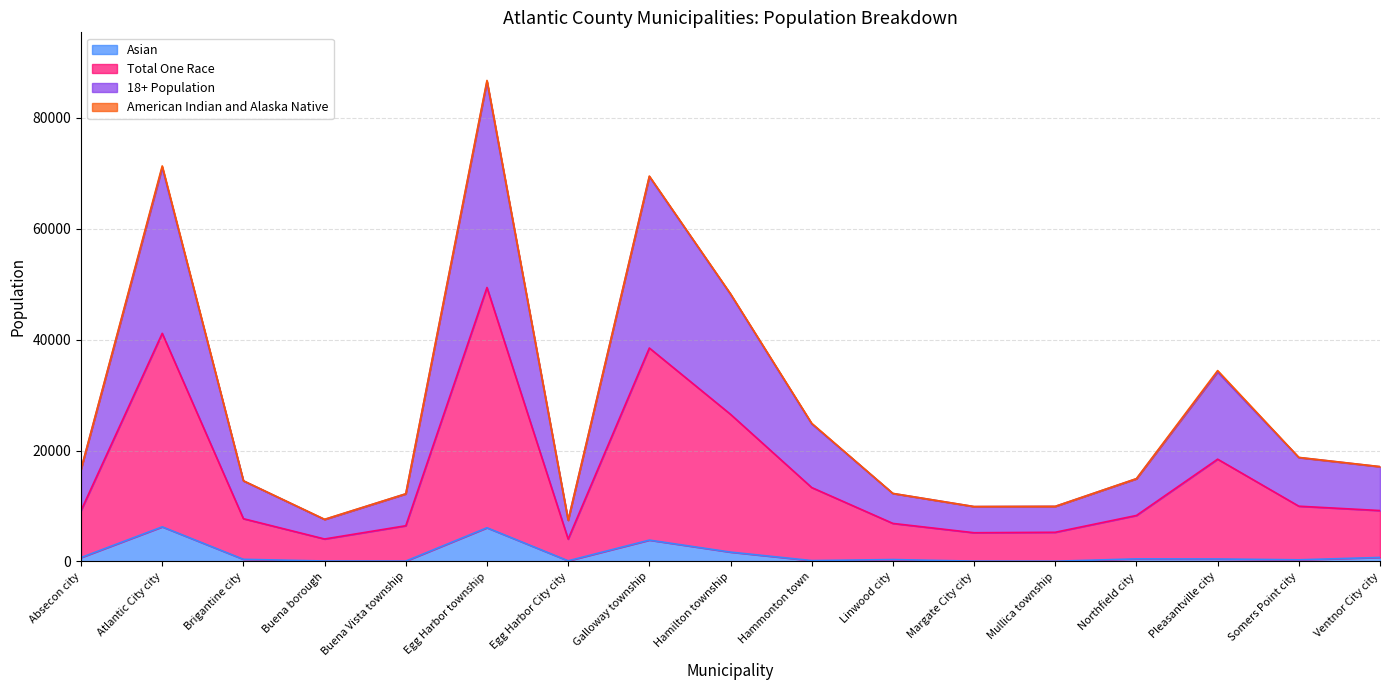

True or false: 18+ Population has more than 2 points higher than both neighbors.

True